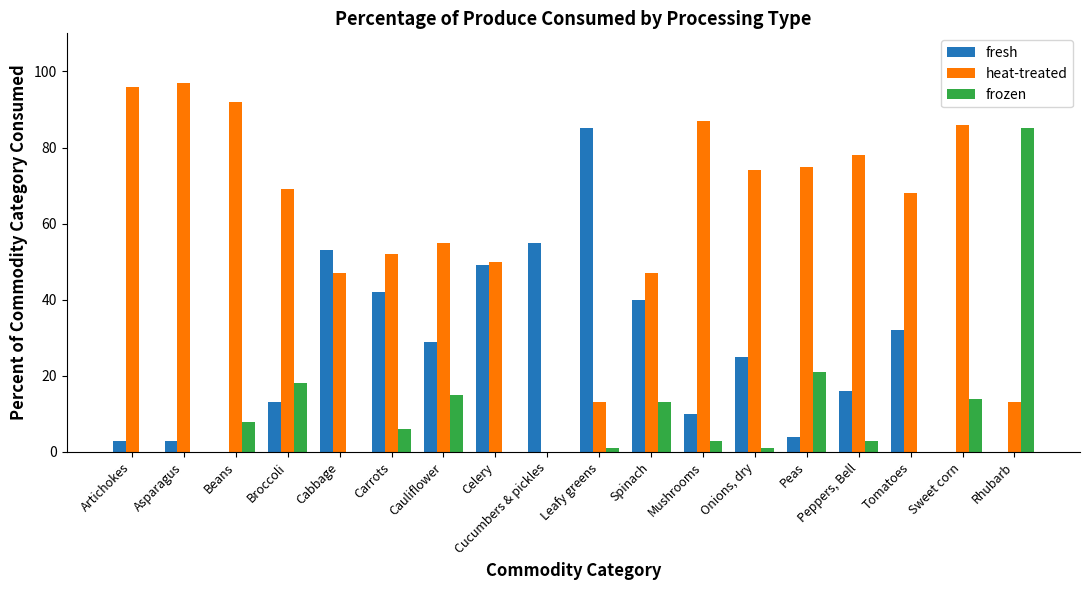

Reading left to right, list all the values displayed in this chart.

fresh: 3	3	0	13	53	42	29	49	55	85	40	10	25	4	16	32	0	0
heat-treated: 96	97	92	69	47	52	55	50	0	13	47	87	74	75	78	68	86	13
frozen: 0	0	8	18	0	6	15	0	0	1	13	3	1	21	3	0	14	85